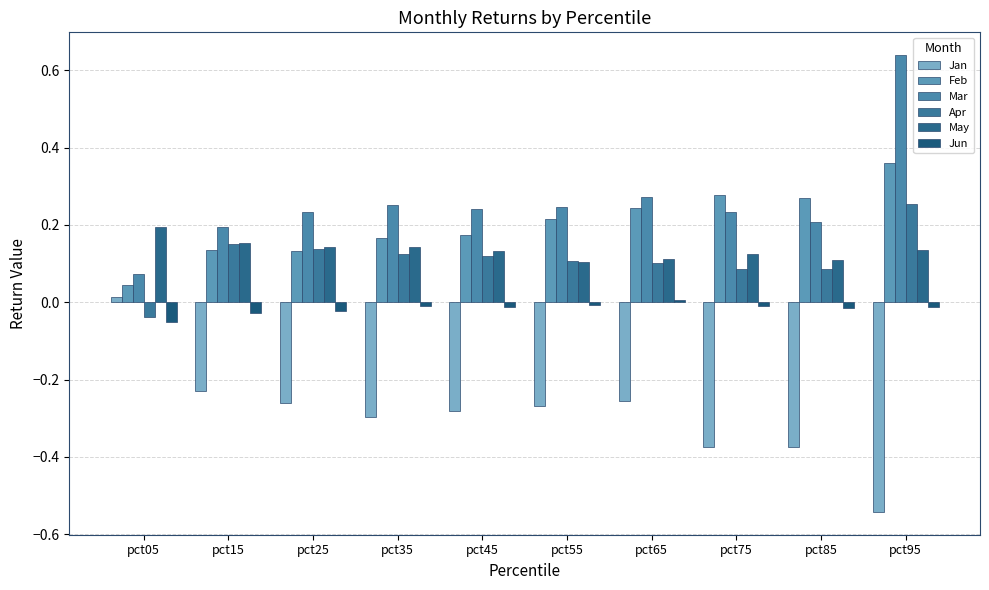

Does the chart contain stacked bars?

No